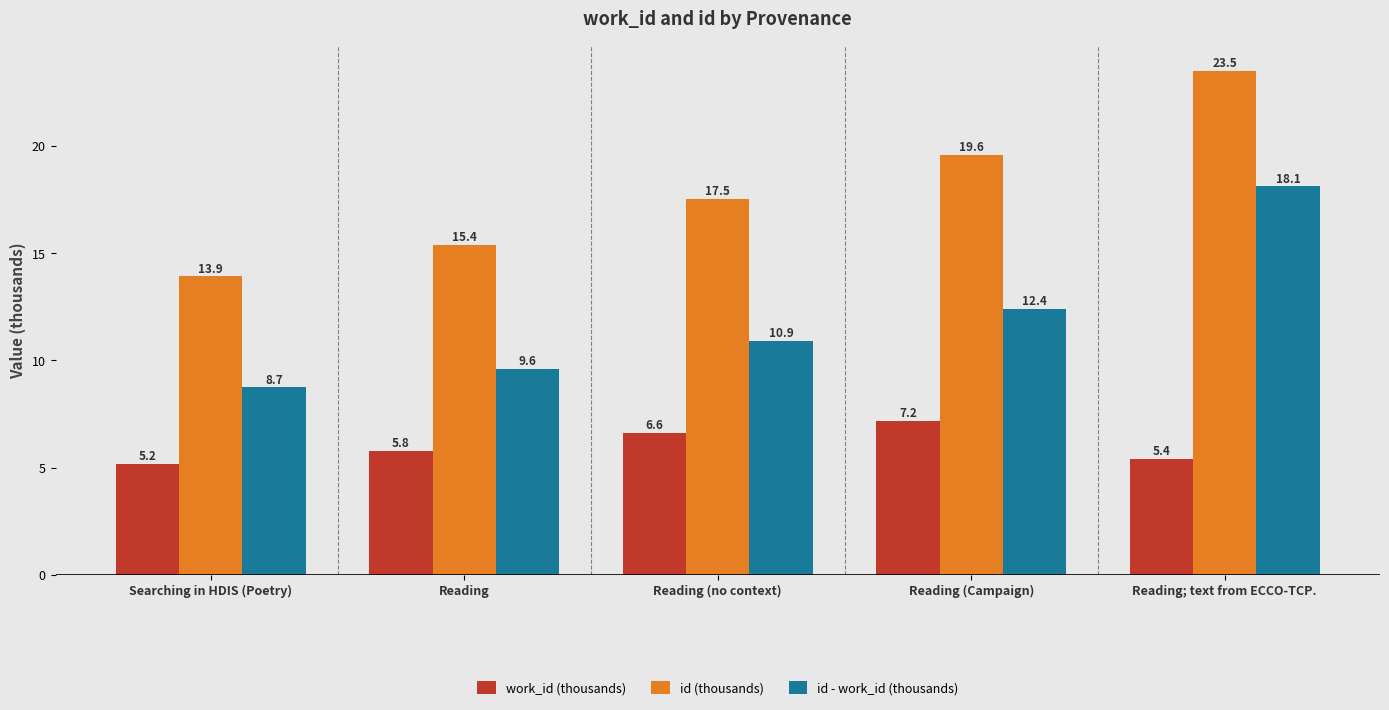

At how many categories does at least one series exceed 8?

5